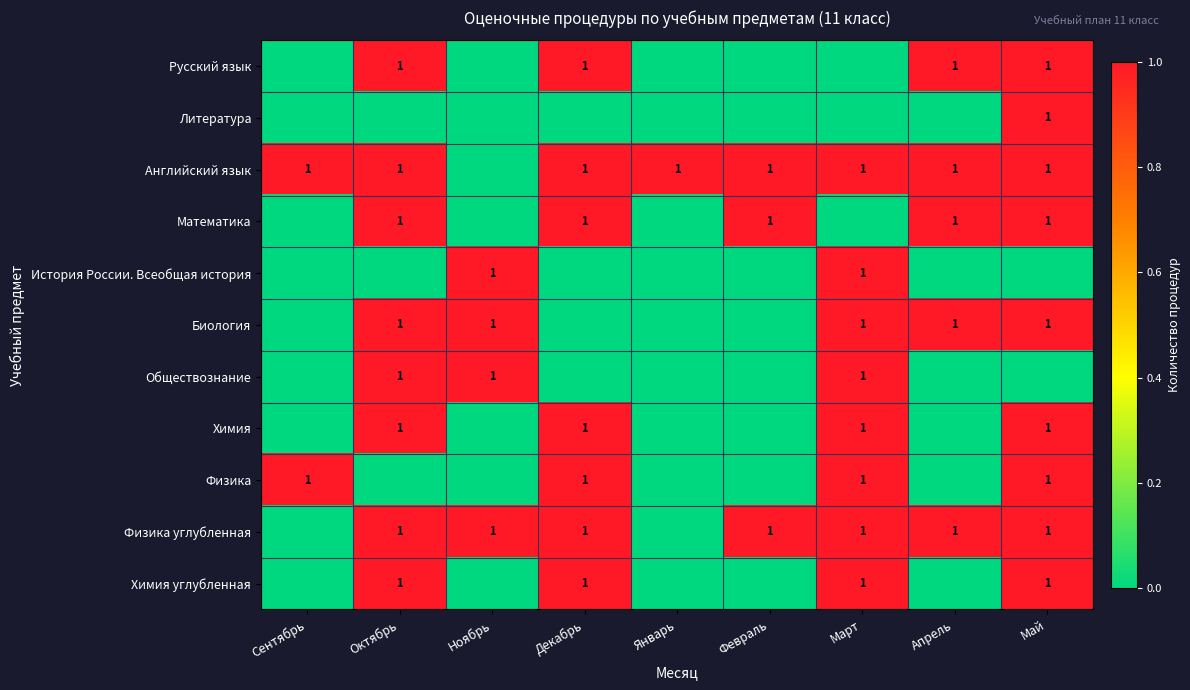

The value of Физика углубленная at Март is 1. True or false?

True